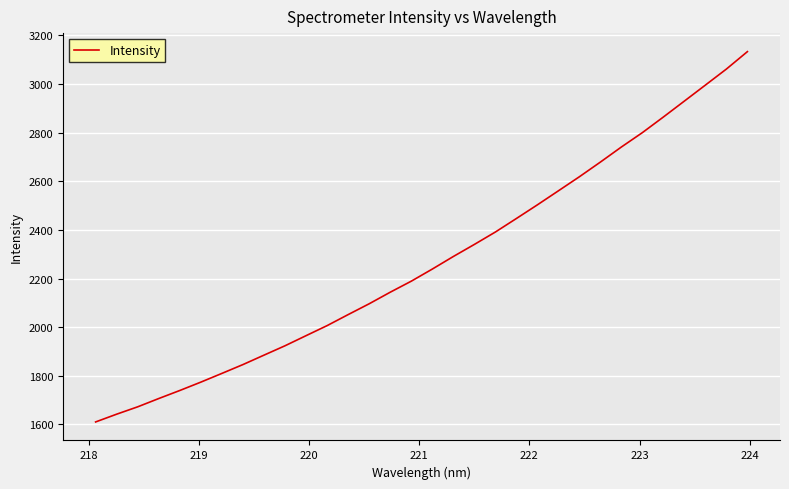

What is the maximum value shown in the chart?

3133.7